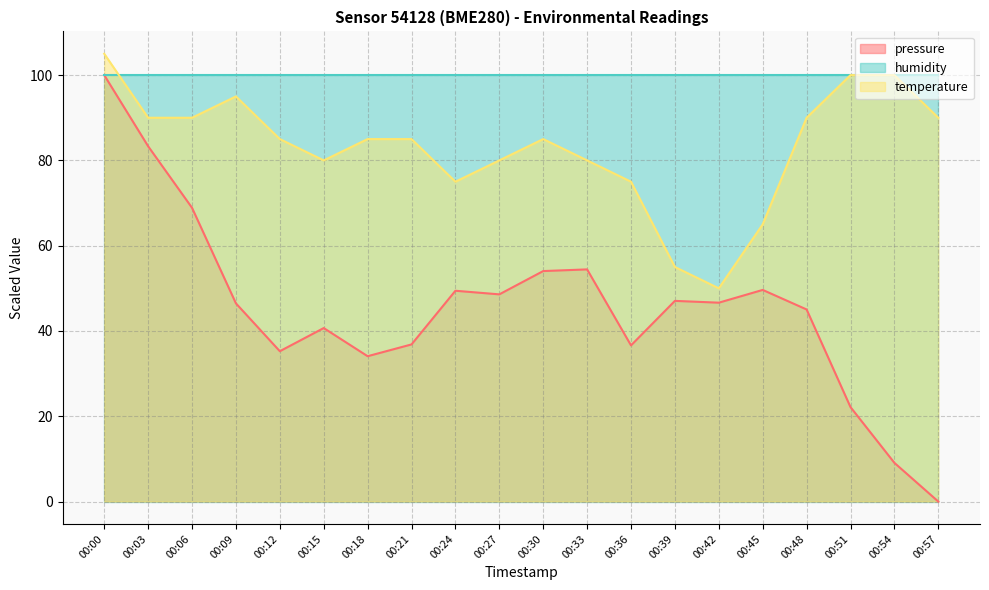

How many categories are shown in the chart?

20